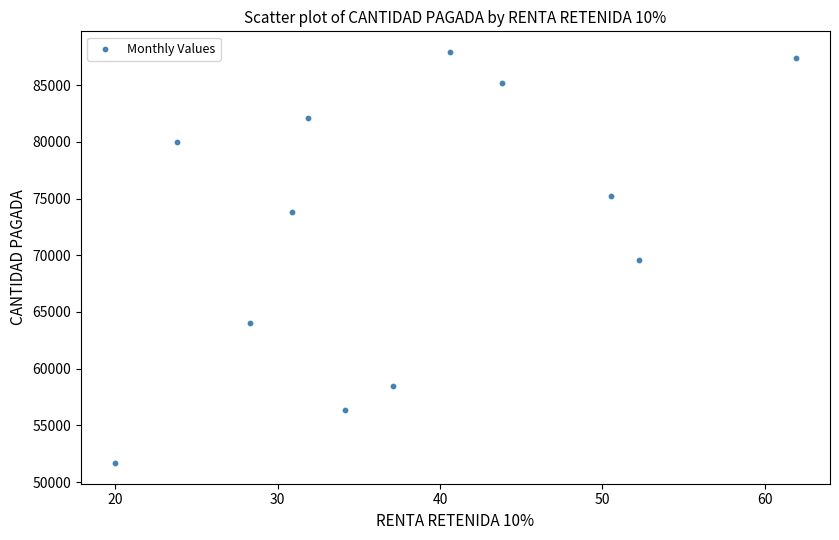

What is the average Y value?

72636.7